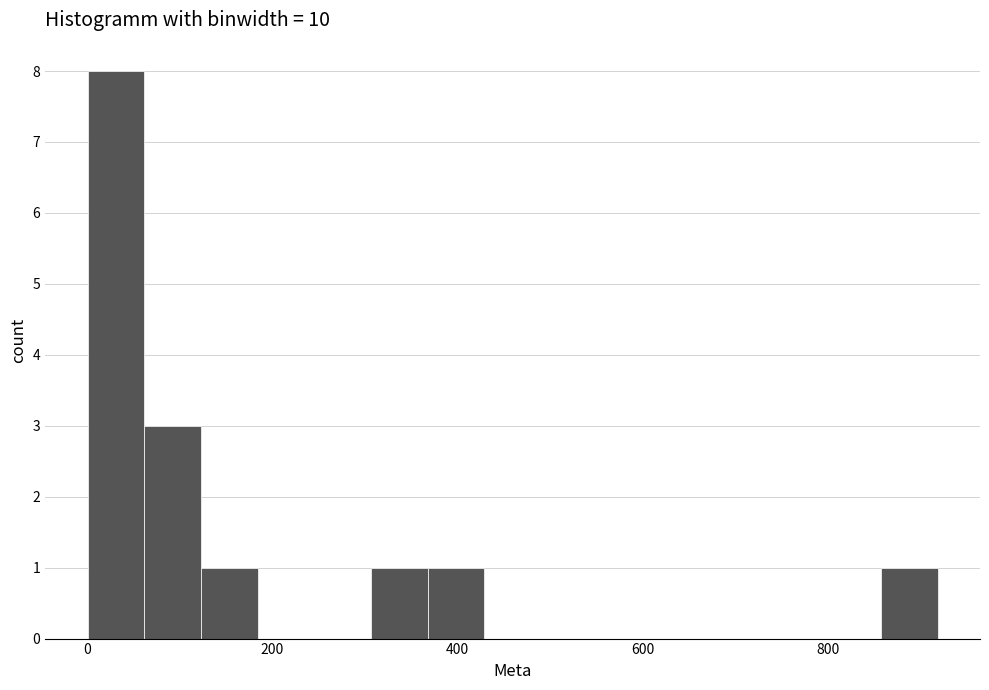

Around what value on the x-axis is the tallest bar? Give the approximate position of its centre, as read against the axis.

40